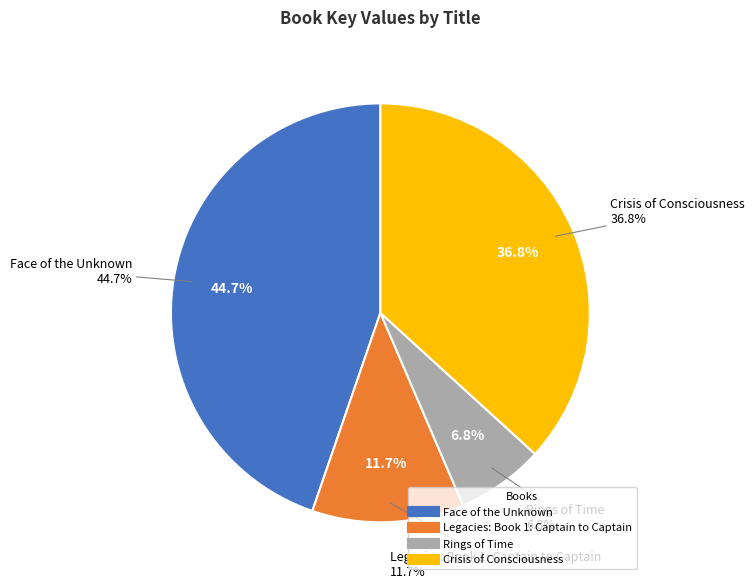

Which slice is the largest?

Face of the Unknown